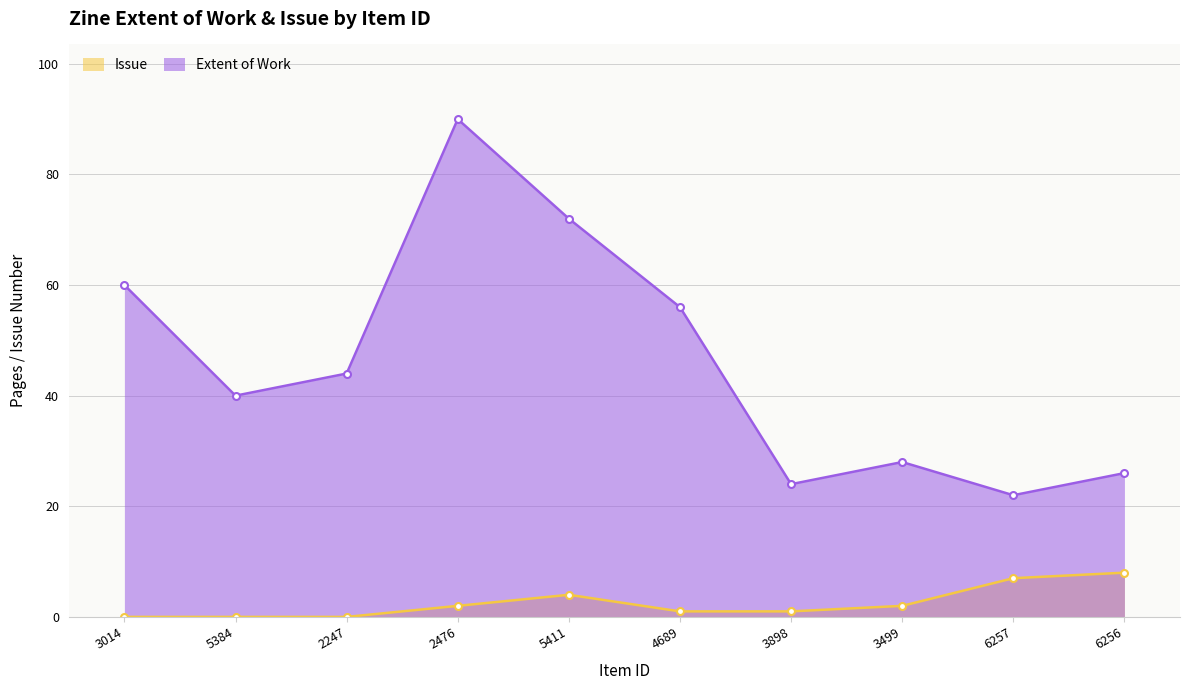

True or false: Extent of Work and Issue intersect in this chart.

False